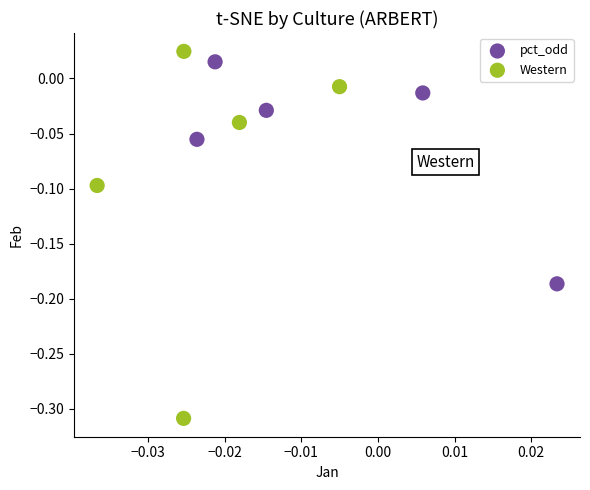

Which series reaches the minimum Y coordinate?

Western